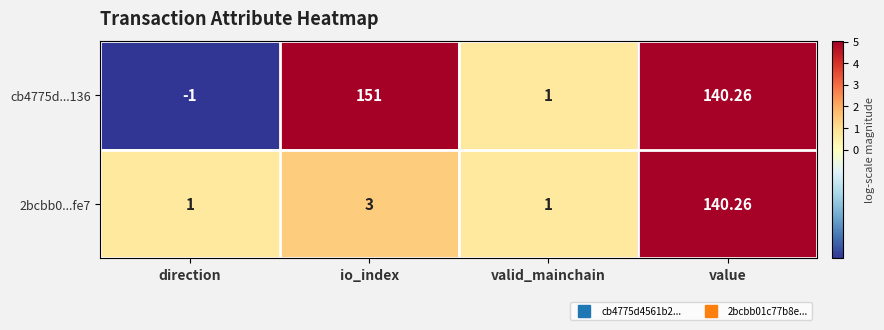

What is the difference between the highest and lowest values at io_index?

148.0